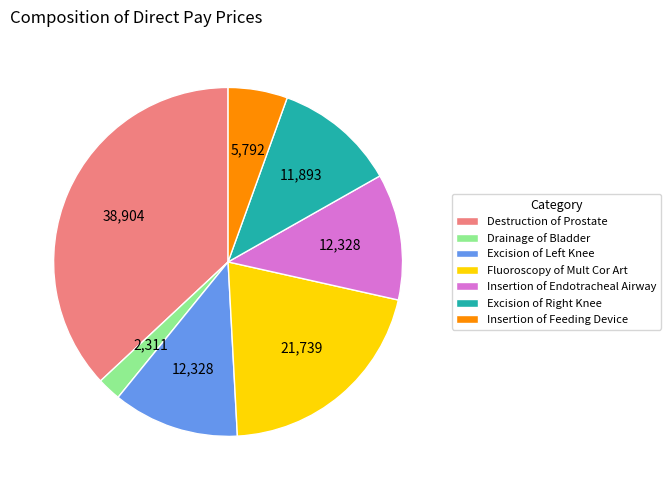

Does Insertion of Endotracheal Airway account for over 50% of the chart?

No